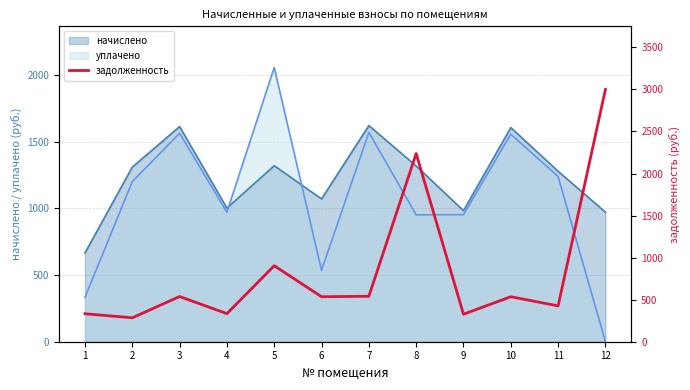

What is the value of the 3rd point from the left?

537.5